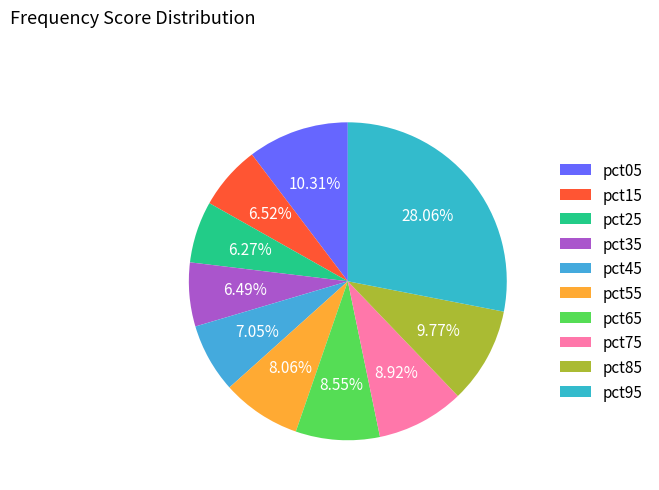

What percentage is NOT represented by pct45?

93.0%